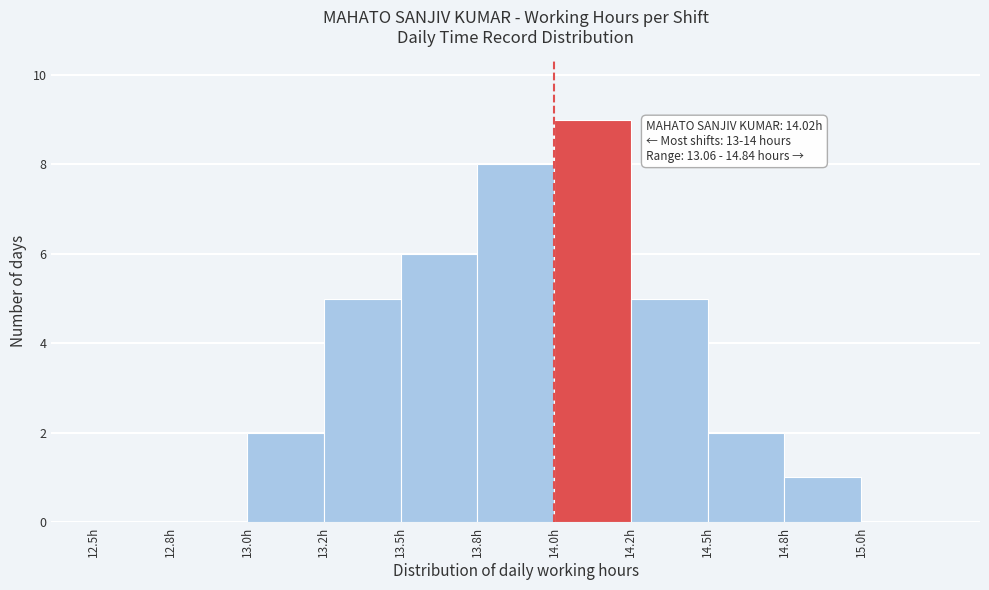

Reading right to left, what are all the values shown in this chart?

15.0h=0	14.8h=1	14.5h=2	14.2h=5	14.0h=9	13.8h=8	13.5h=6	13.2h=5	13.0h=2	12.8h=0	12.5h=0